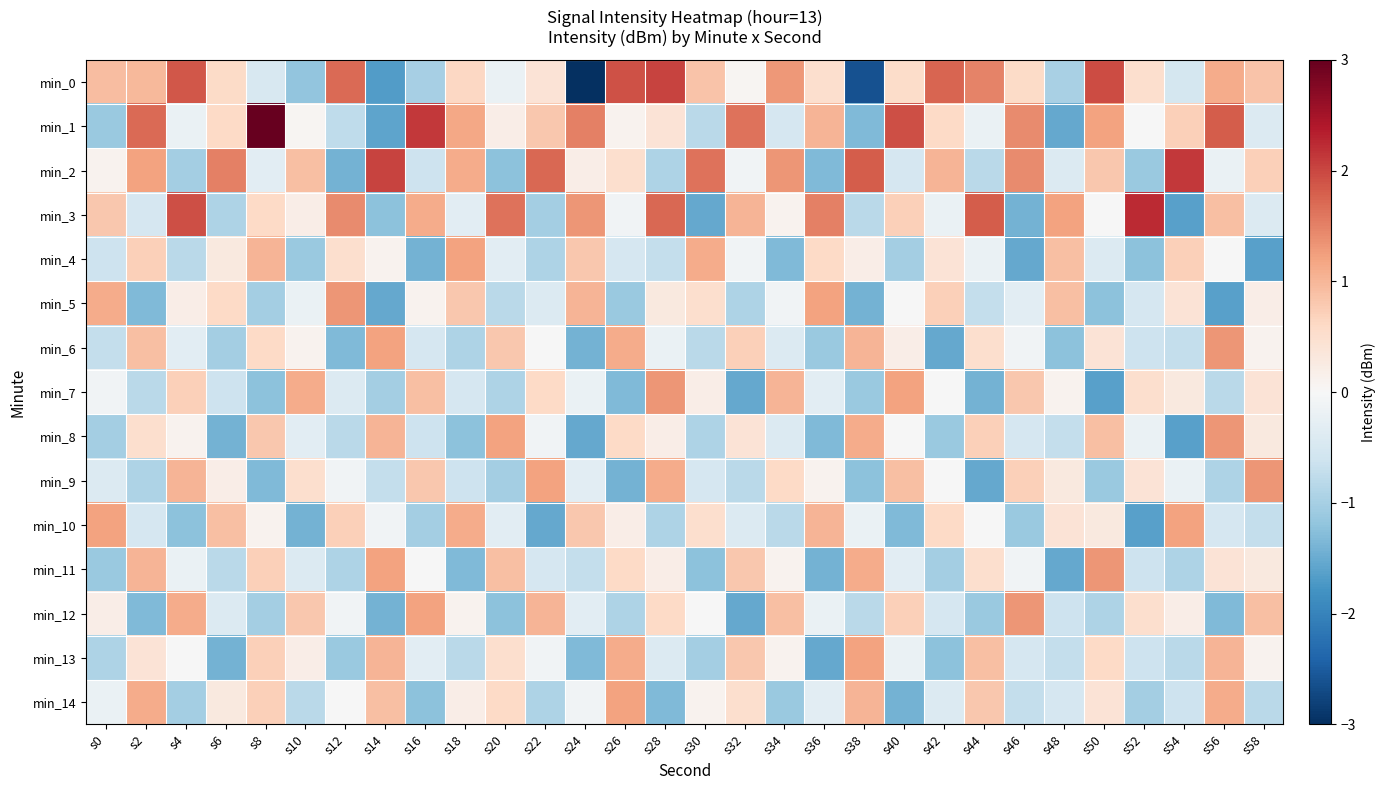

List the series in order of their peak value, highest first.

min_1, min_3, min_2, min_0, min_5, min_6, min_7, min_8, min_9, min_11, min_12, min_4, min_10, min_13, min_14